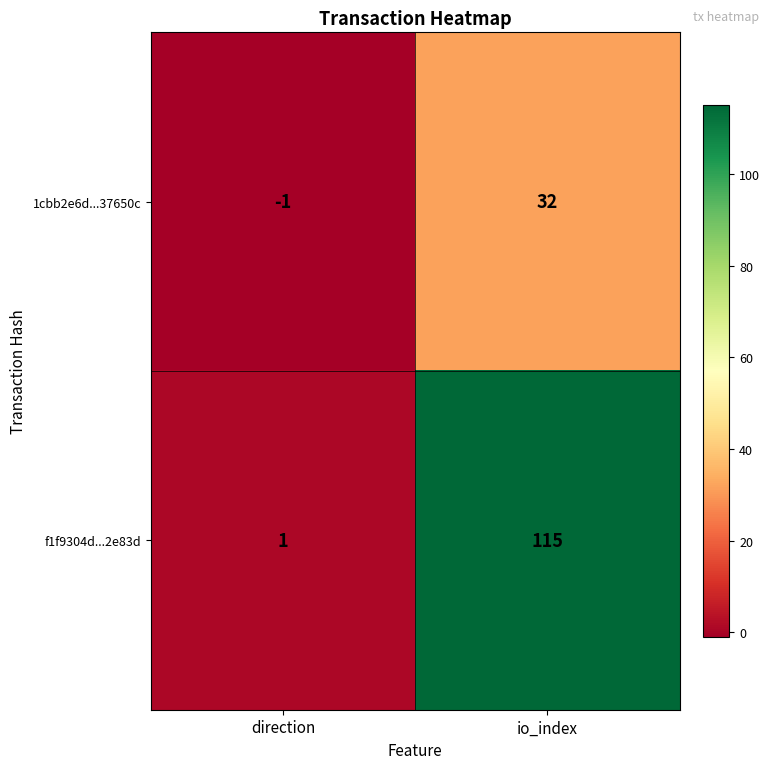

What is the smallest value displayed?

-1